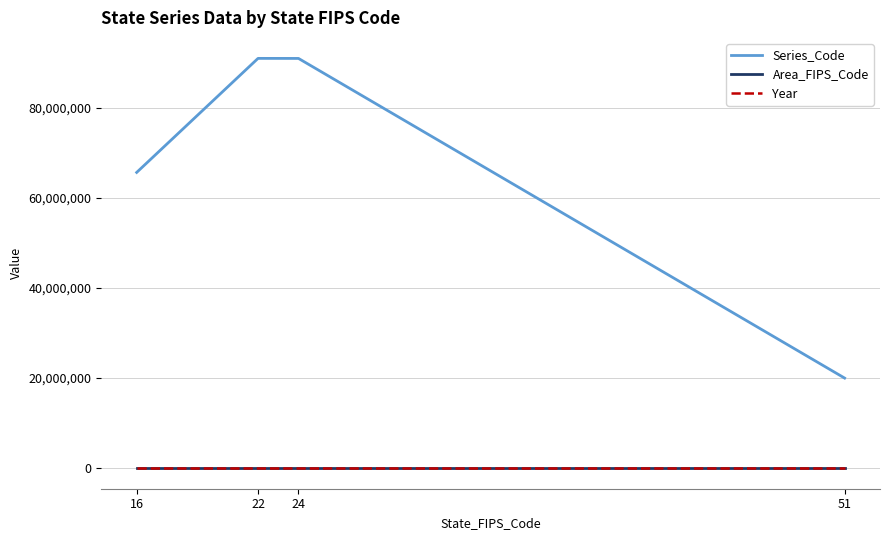

True or false: Series_Code and Area_FIPS_Code intersect in this chart.

False